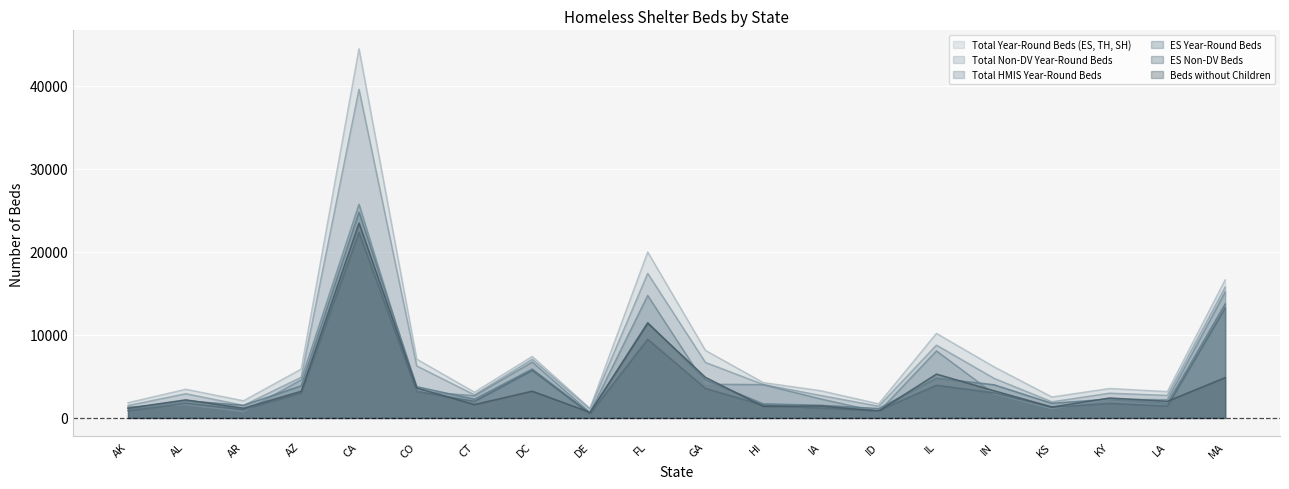

What is the maximum value for Total Year-Round Beds (ES, TH, SH)?

44473